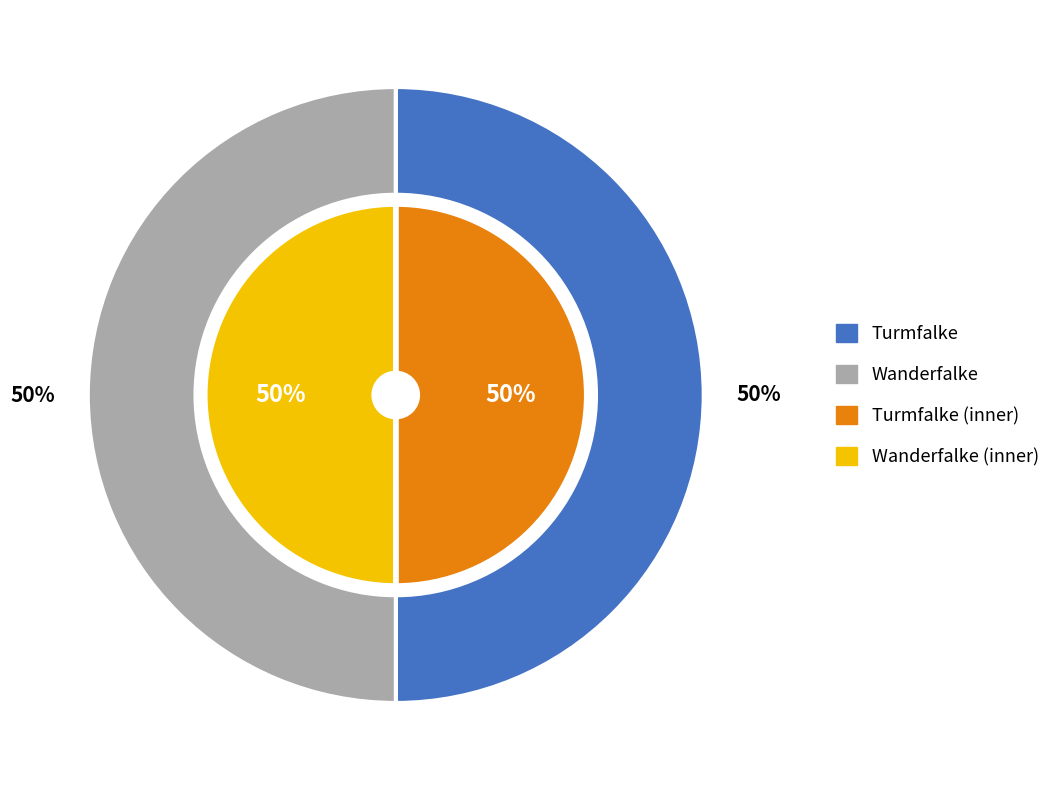

To the nearest percent, what is the average slice percentage?

50%